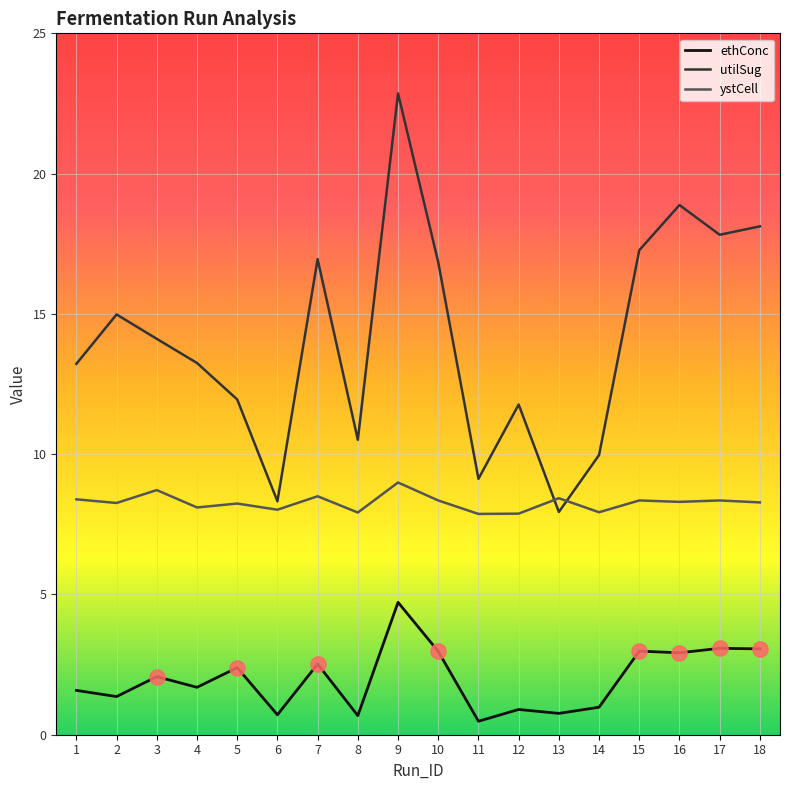

At which category is the sum across all series the highest?

9